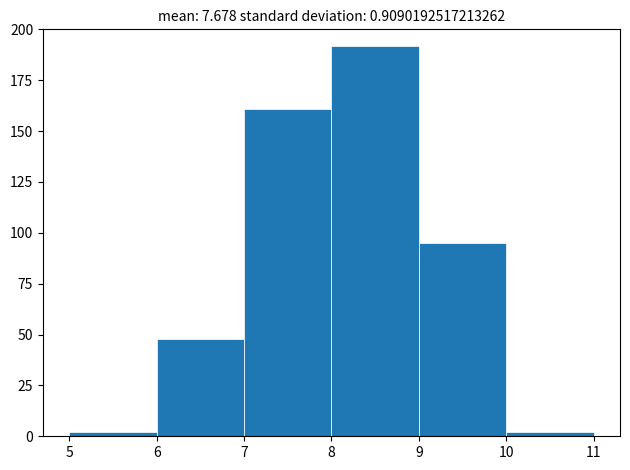

Reading left to right, list every bar in this chart as the range it spans on the x-axis followed by its height. The values are not printed on the chart, so give them approximately, as read against the axis.

5 to 6: under 5
6 to 7: 50
7 to 8: 160
8 to 9: 190
9 to 10: 95
10 to 11: under 5